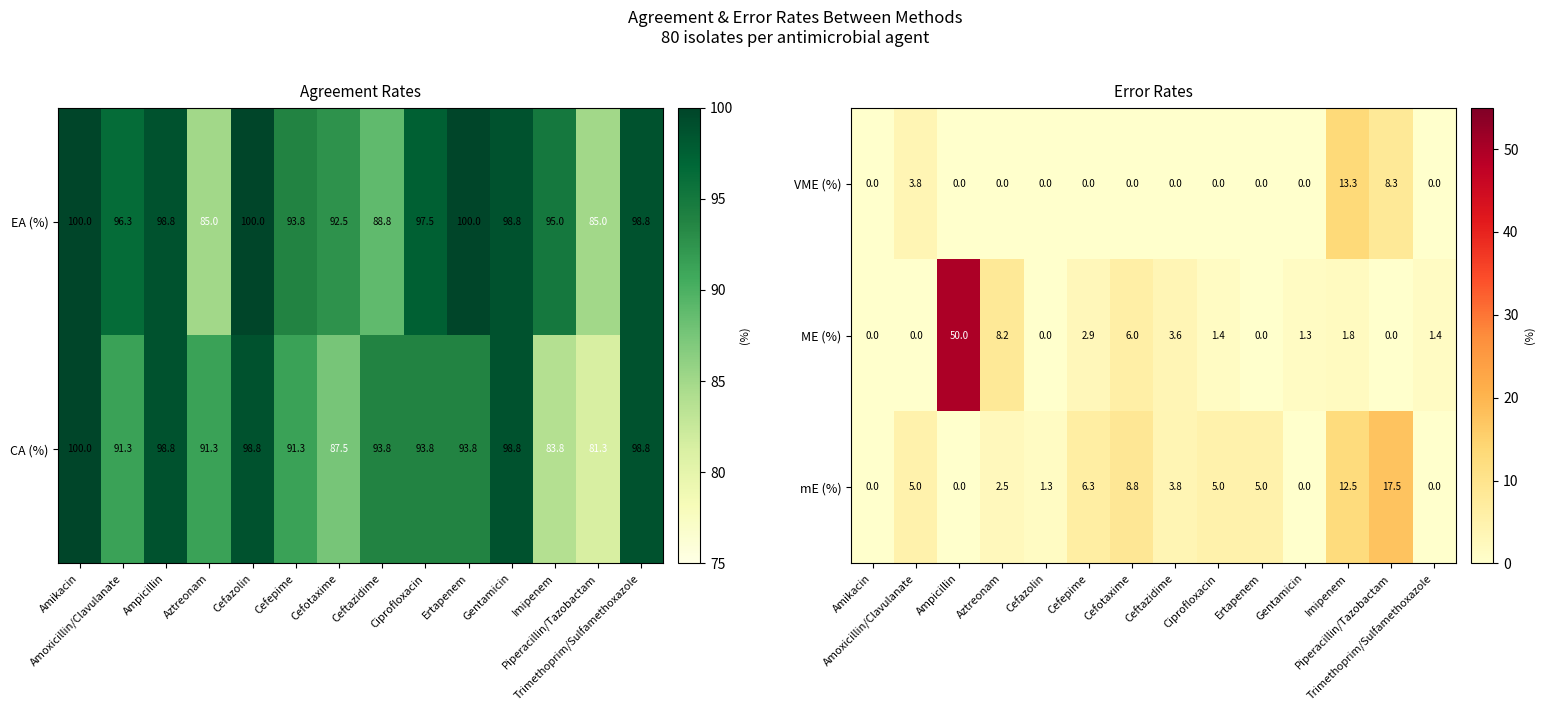

What is the sum of all mE (%) values?

67.7